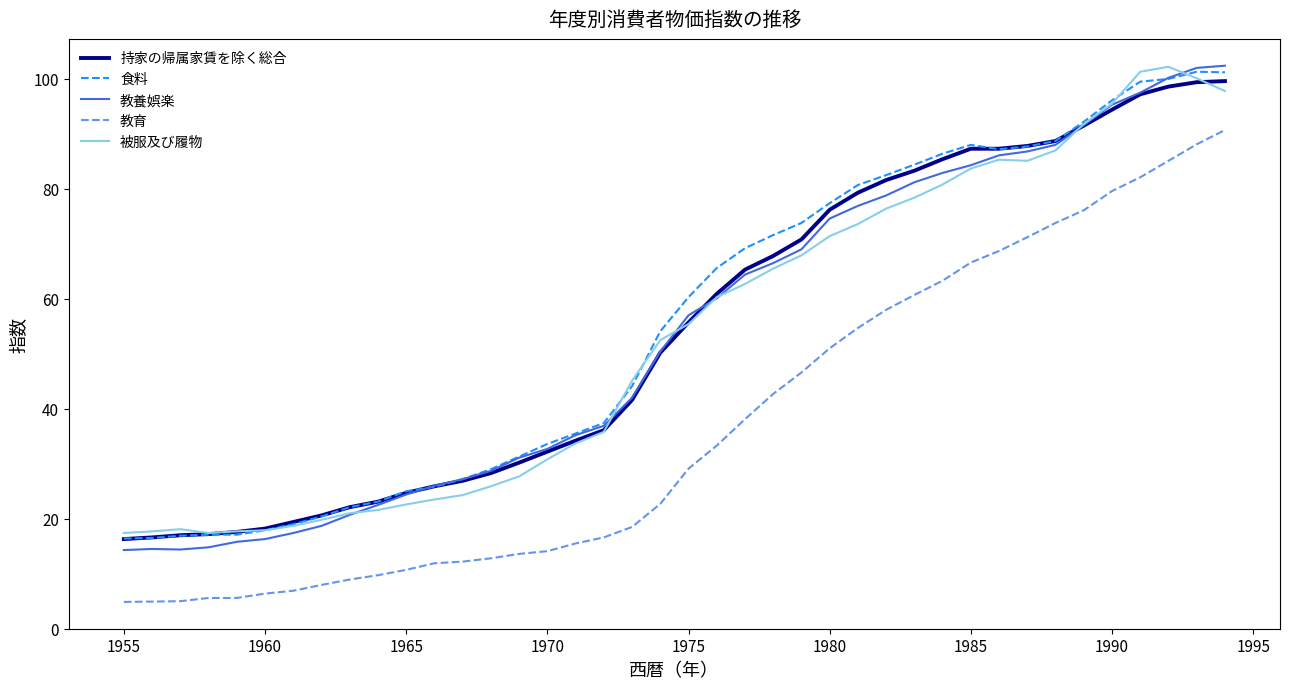

What is the lowest value of the 食料 series?

16.4